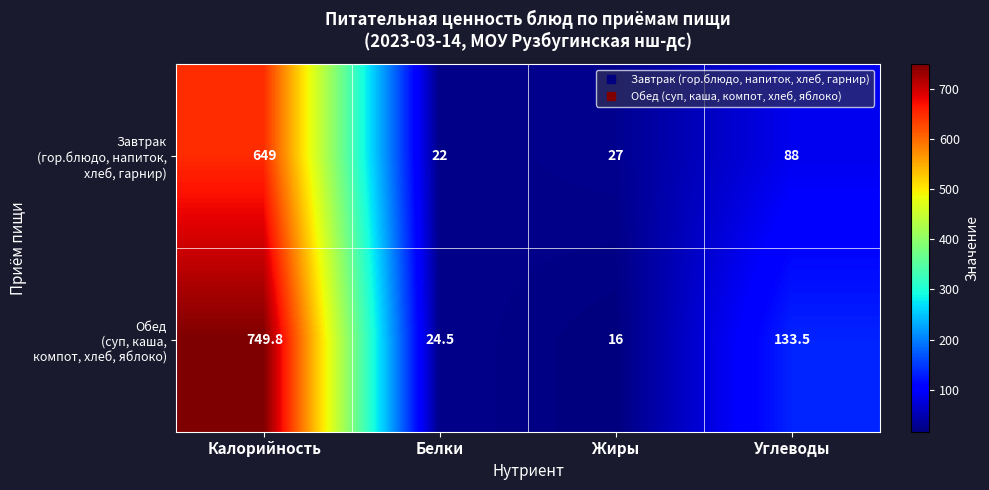

What is the difference between the highest and lowest values at Белки?

2.5